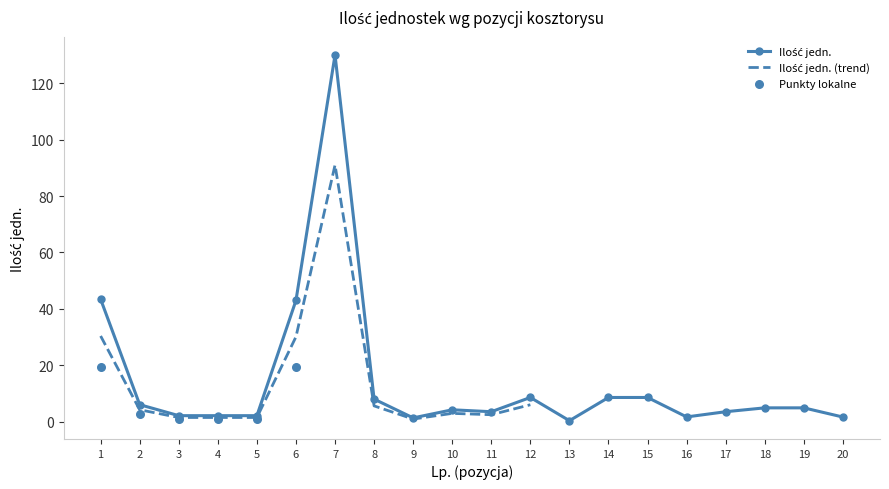

Approximately how many times larger is the value at 11 compared to 5?

1.7